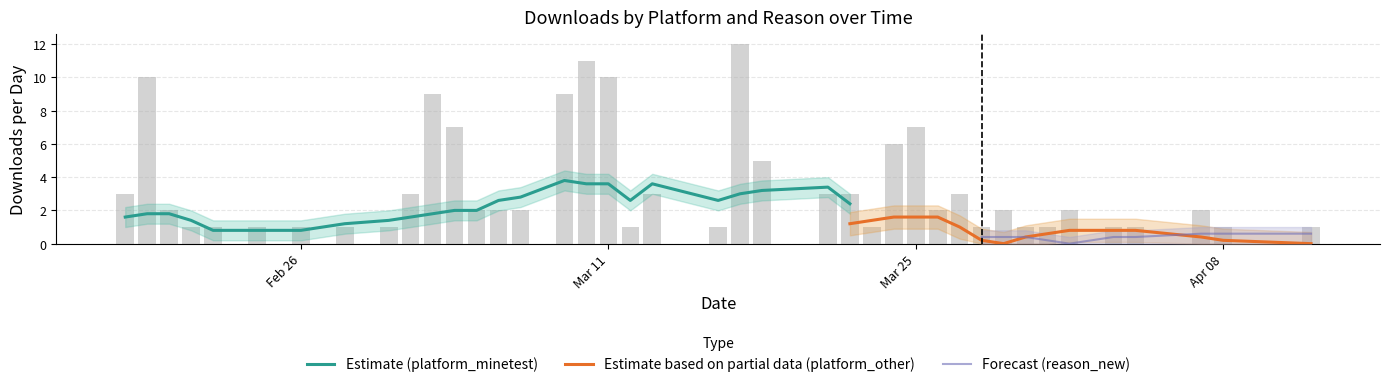

The value of reason_update at 2024-03-01 is 1. True or false?

False